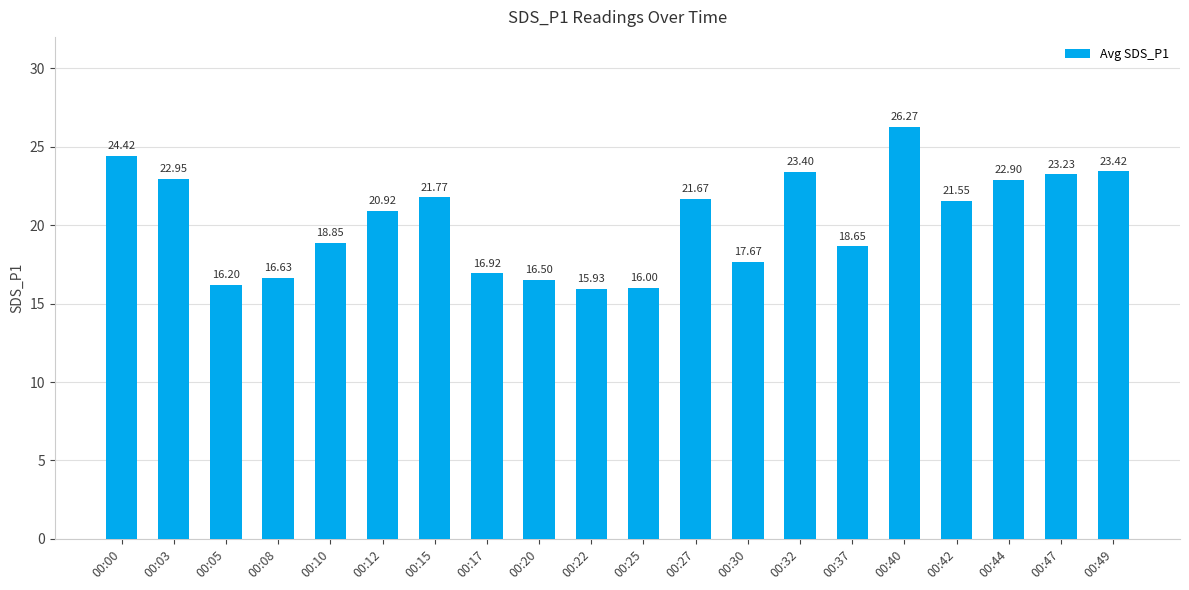

Which has a higher value, 00:42 or 00:20?

00:42